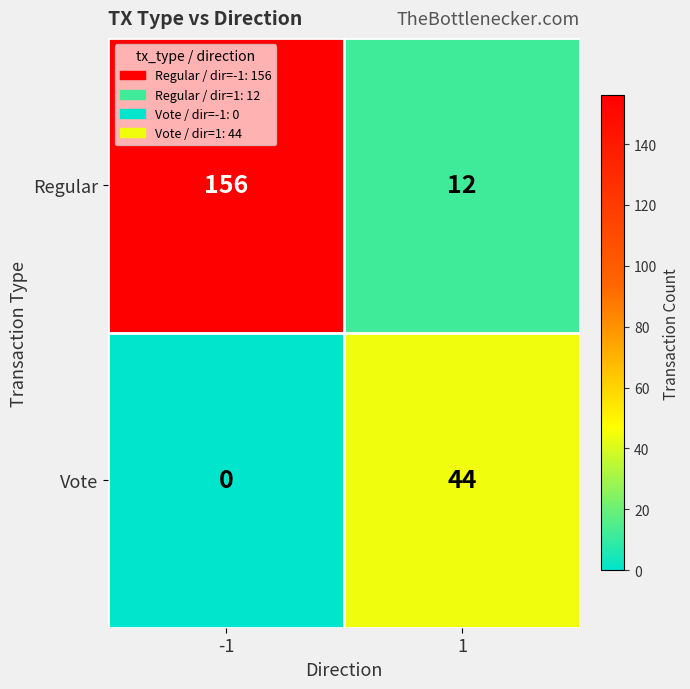

What is the spread (max minus min) of values at 1?

32